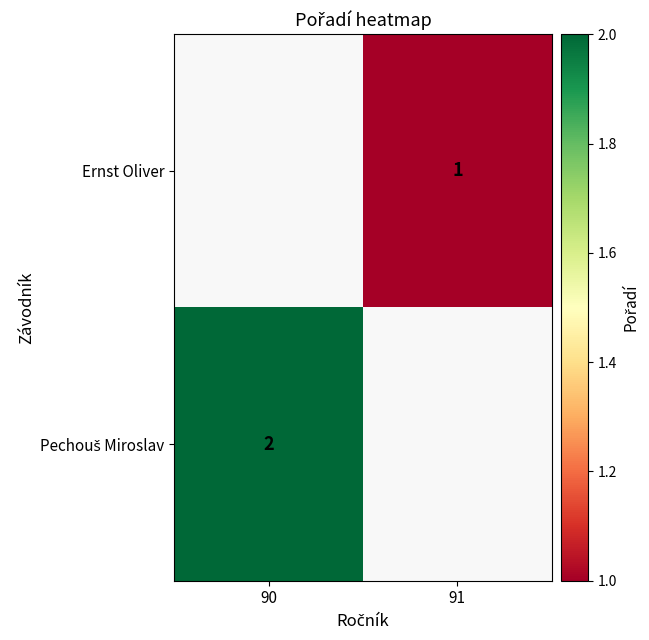

Between 91 and 90, which is larger?

90